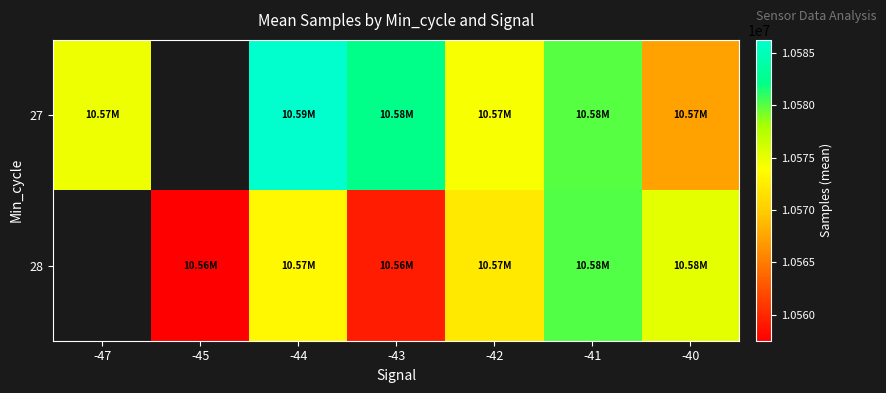

Which has a higher value, -47 or -41?

-41